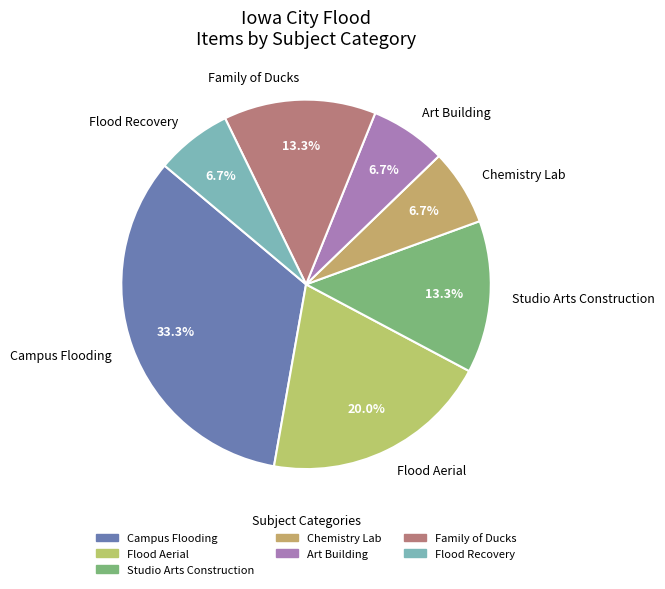

To the nearest percent, what is the combined percentage of Art Building and Family of Ducks?

20%